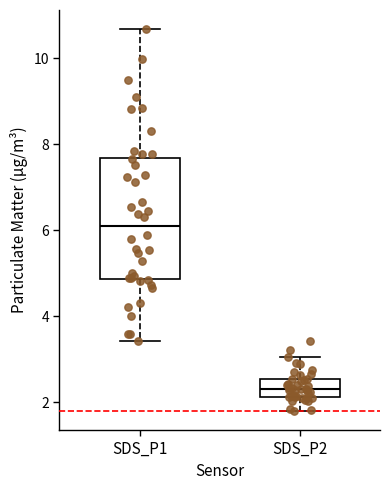

Reading left to right, read every box against the y-axis: the position of its median line, the range the box covers, and the ends of its whiskers. The values are not printed on the chart, so give them approximately, as read against the axis.

SDS_P1: median 6.2, box 4.8 to 7.6, whiskers 3.4 to 10.6
SDS_P2: median 2.4, box 2.2 to 2.6, whiskers 1.8 to 3.0